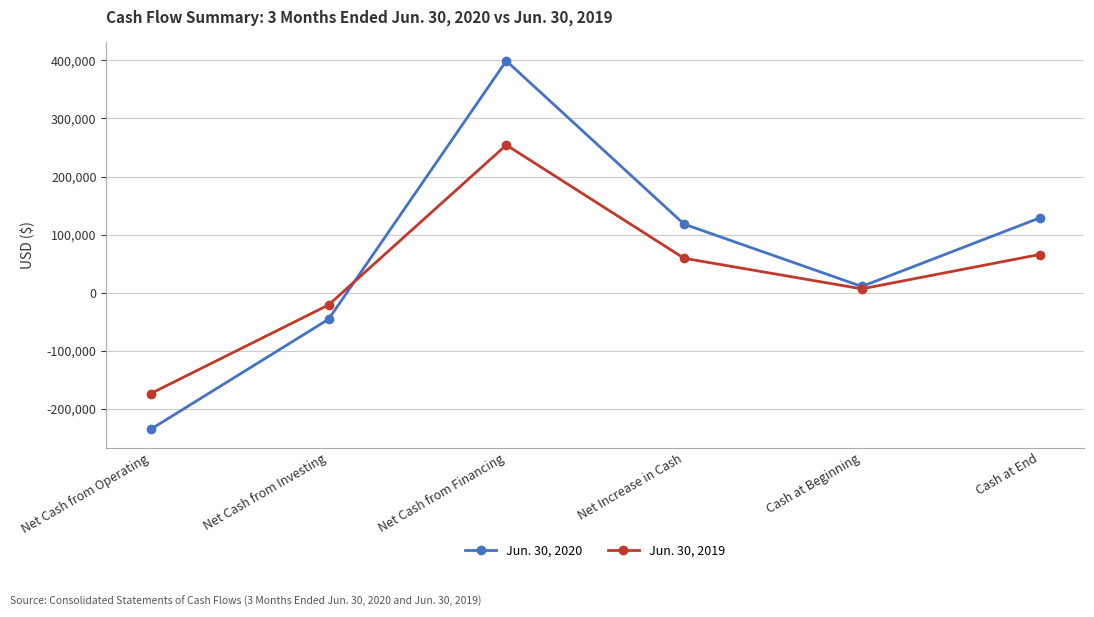

At which category does the chart reach its minimum across all series?

Net Cash from Operating